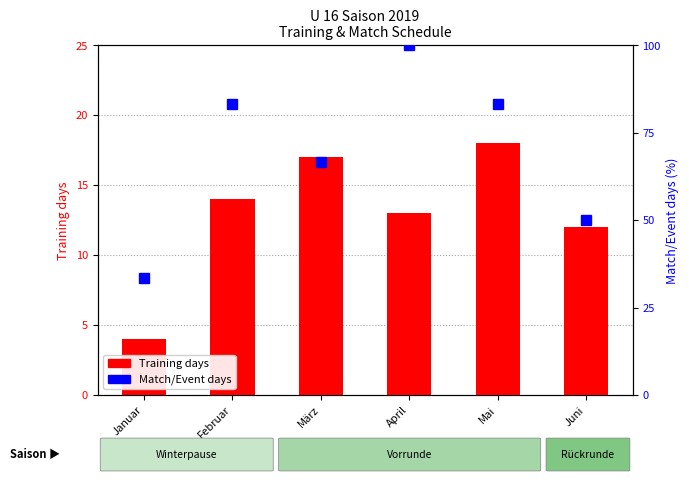

How many data points in Match/Event days are above 83?

3